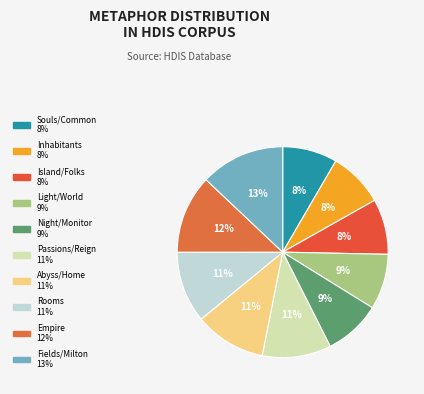

Which slice is the largest?

Fields/Milton